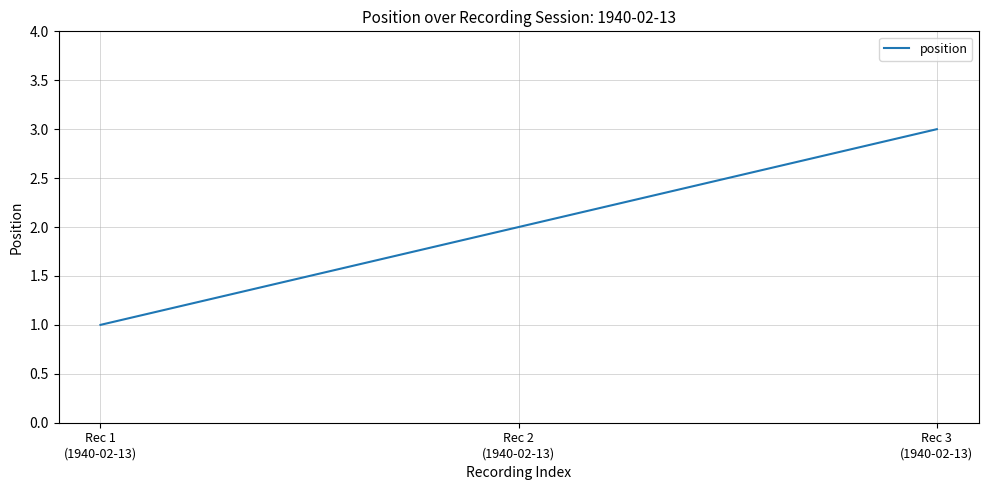

Does the chart display data point markers on the line(s)?

No